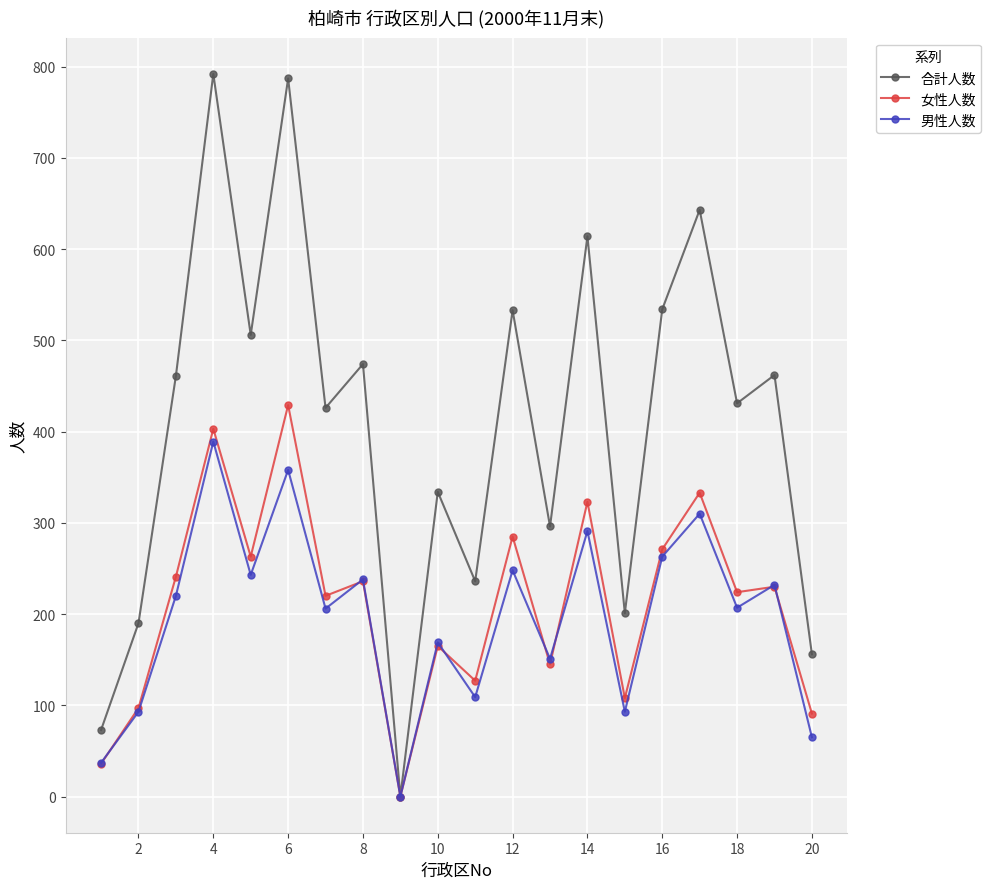

Rank the series by their maximum value, from highest to lowest.

合計人数, 女性人数, 男性人数